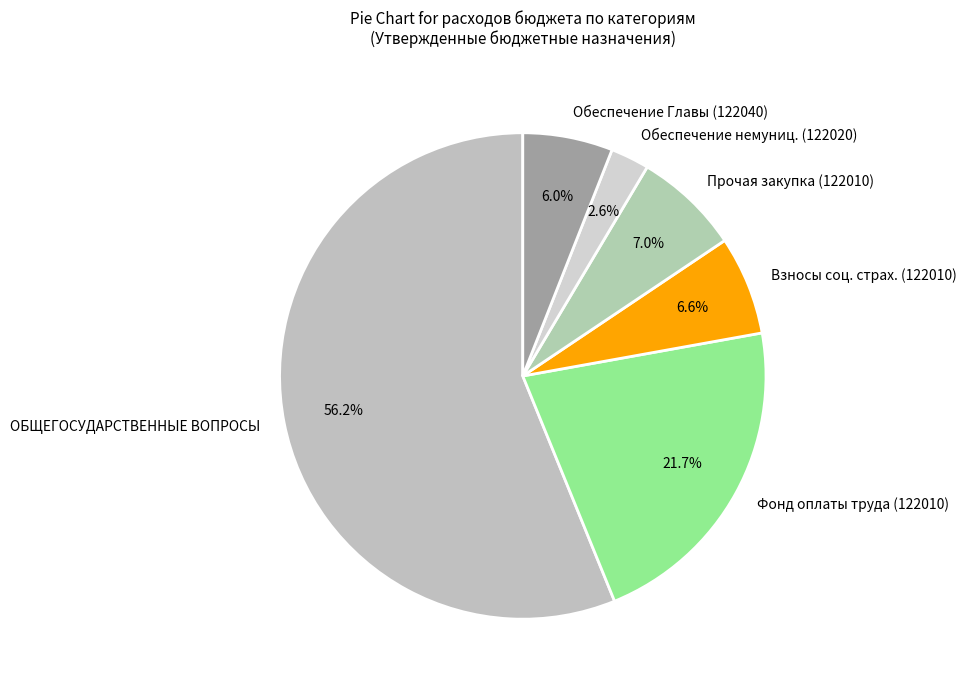

Between Обеспечение немуниц. (122020) and Взносы соц. страх. (122010), which is larger?

Взносы соц. страх. (122010)